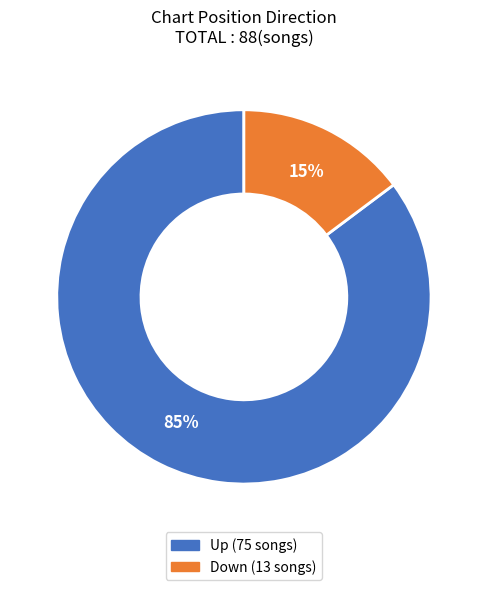

How many slices are in this pie chart?

2